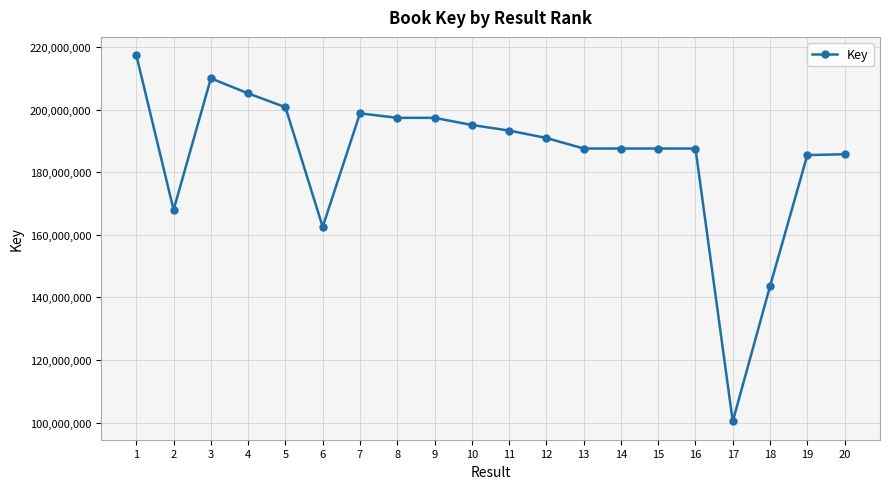

How many distinct data groups are displayed?

1